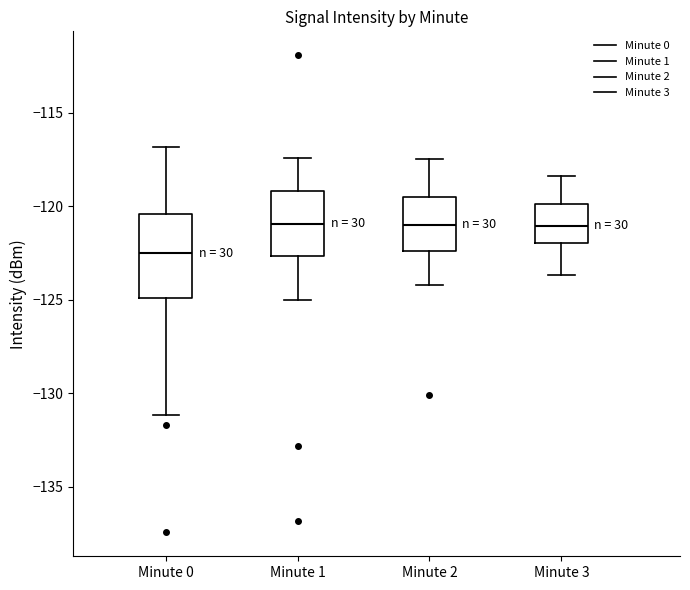

Where is the upper edge of the box for Minute 3 on the y-axis? The values are not printed on the chart, so give them approximately, as read against the axis.

-120.0